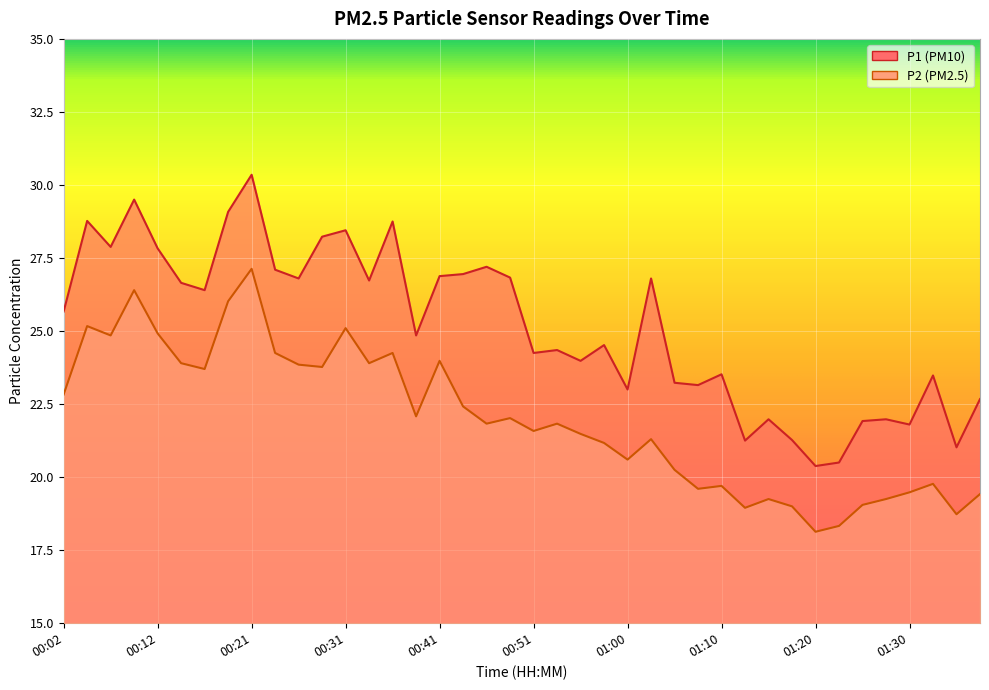

What is the approximate value of P1 at 00:38?

24.9